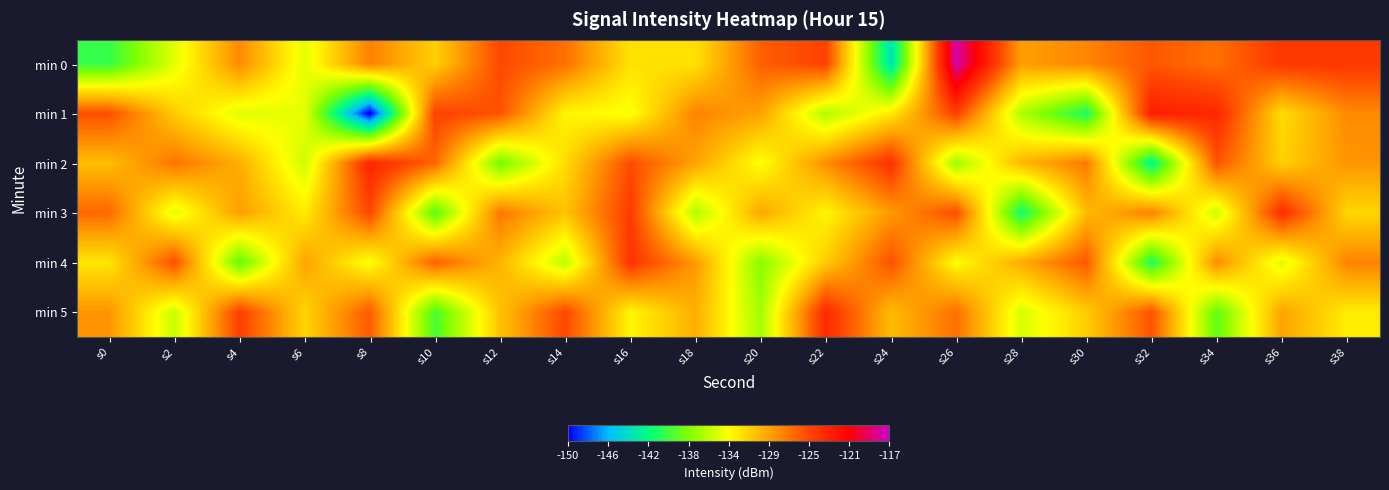

How many categories are shown in the chart?

20